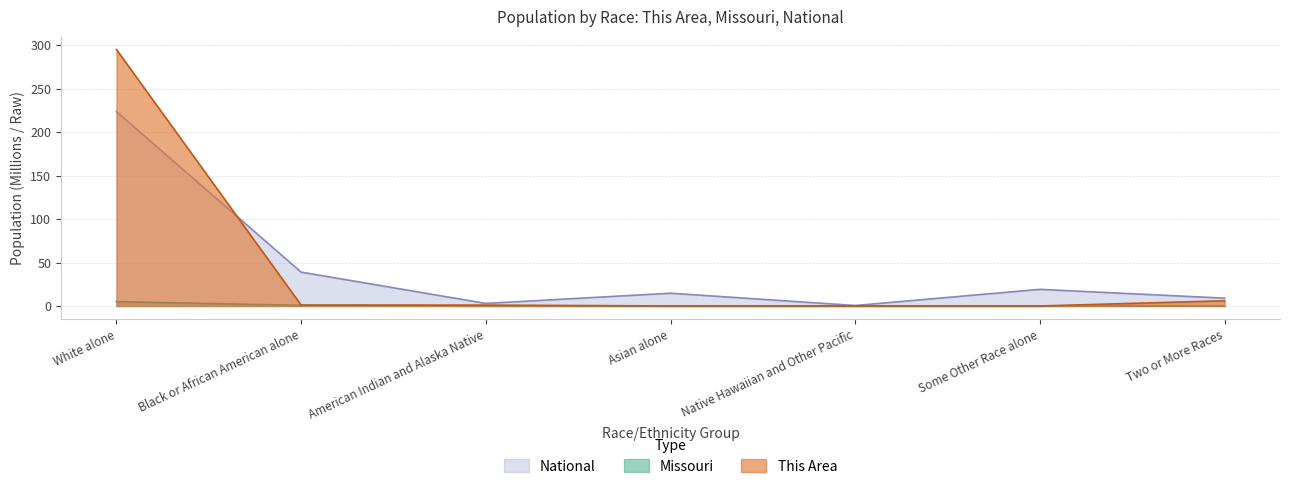

What is the label of the 3rd point from the right?

Native Hawaiian and Other Pacific